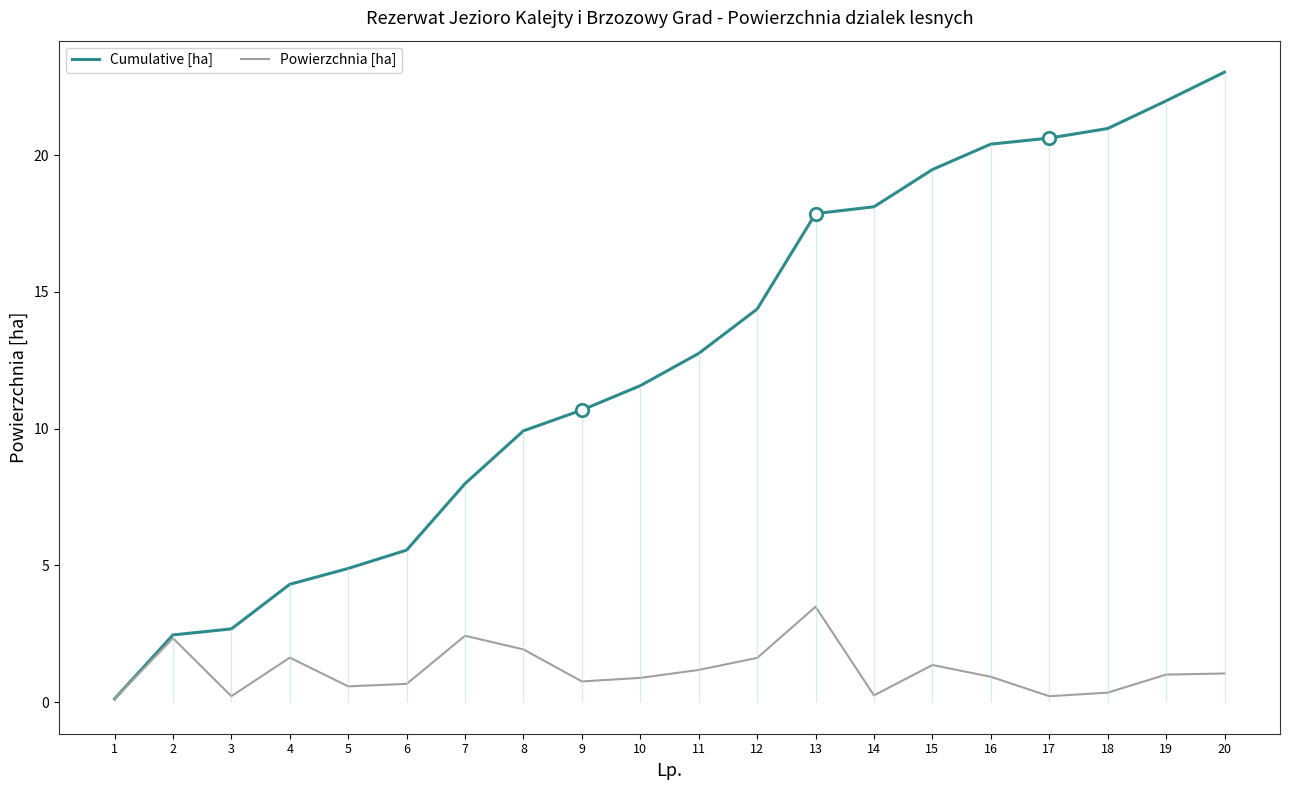

What is the highest value of the Powierzchnia [ha] series?

3.5